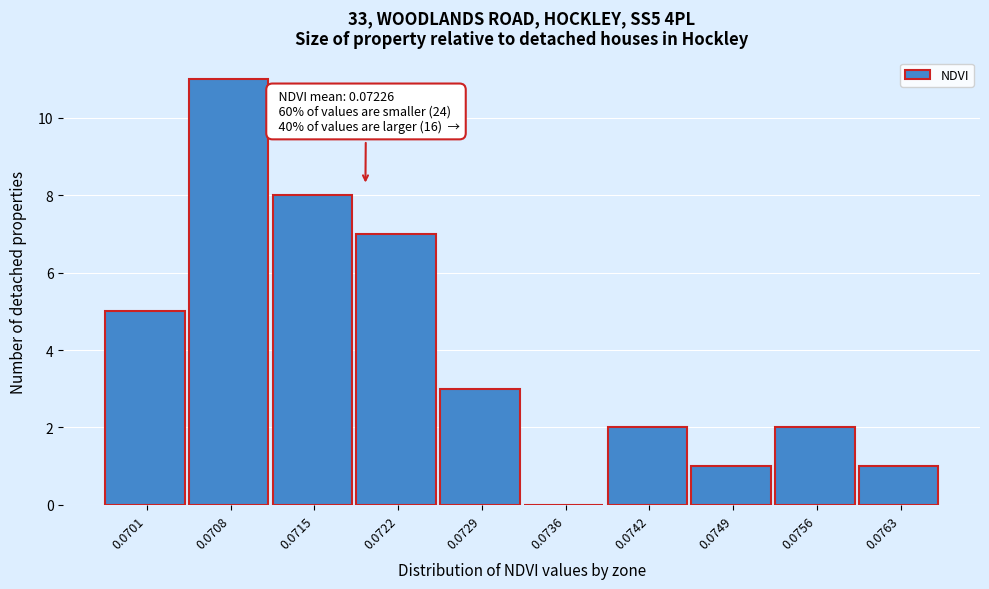

Reading left to right, what are all the values shown in this chart?

0.0701=5	0.0708=11	0.0715=8	0.0722=7	0.0729=3	0.0736=0	0.0742=2	0.0749=1	0.0756=2	0.0763=1